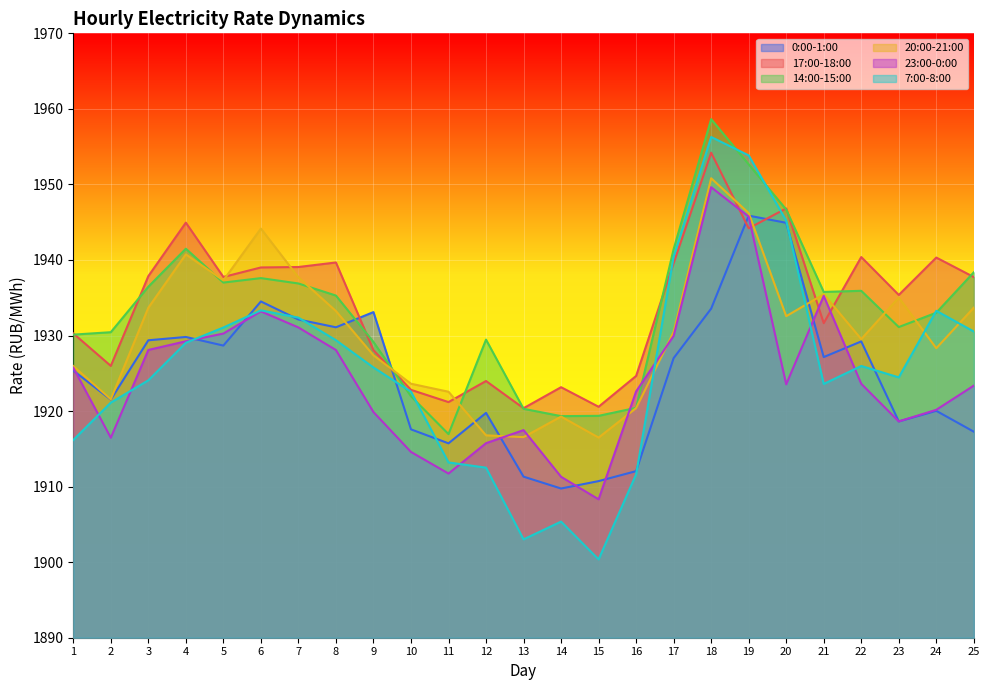

Reading left to right, extract all data points from this chart.

0:00-1:00: 1=1925.4	2=1921.5	3=1929.4	4=1929.8	5=1928.7	6=1934.5	7=1932.1	8=1931.1	9=1933.1	10=1917.6	11=1915.7	12=1919.8	13=1911.3	14=1909.8	15=1910.7	16=1912.0	17=1927.0	18=1933.6	19=1945.9	20=1944.9	21=1927.2	22=1929.2	23=1918.6	24=1920.0	25=1917.3
17:00-18:00: 1=1930.3	2=1926.0	3=1937.9	4=1944.9	5=1937.8	6=1939.0	7=1939.1	8=1939.7	9=1928.1	10=1922.8	11=1921.2	12=1924.0	13=1920.4	14=1923.2	15=1920.6	16=1924.7	17=1939.6	18=1954.2	19=1944.2	20=1946.8	21=1931.6	22=1940.4	23=1935.4	24=1940.3	25=1937.7
14:00-15:00: 1=1930.1	2=1930.4	3=1936.5	4=1941.5	5=1937.0	6=1937.6	7=1936.9	8=1935.3	9=1929.2	10=1922.0	11=1917.0	12=1929.5	13=1920.3	14=1919.3	15=1919.4	16=1920.4	17=1941.4	18=1958.6	19=1952.7	20=1946.7	21=1935.8	22=1935.9	23=1931.1	24=1933.0	25=1938.4
20:00-21:00: 1=1926.0	2=1921.6	3=1933.7	4=1940.7	5=1937.3	6=1944.2	7=1937.7	8=1933.2	9=1927.4	10=1923.6	11=1922.6	12=1916.8	13=1916.5	14=1919.3	15=1916.5	16=1920.4	17=1930.5	18=1950.8	19=1946.2	20=1932.6	21=1935.5	22=1929.5	23=1935.0	24=1928.3	25=1933.7
23:00-0:00: 1=1925.7	2=1916.5	3=1928.1	4=1929.2	5=1930.3	6=1933.2	7=1931.1	8=1928.1	9=1919.9	10=1914.6	11=1911.7	12=1915.8	13=1917.5	14=1911.3	15=1908.3	16=1922.6	17=1930.0	18=1949.6	19=1945.7	20=1923.5	21=1935.2	22=1923.6	23=1918.6	24=1920.2	25=1923.4
7:00-8:00: 1=1916.2	2=1921.1	3=1924.1	4=1929.0	5=1931.1	6=1933.3	7=1932.4	8=1929.4	9=1925.8	10=1922.6	11=1913.2	12=1912.5	13=1903.0	14=1905.4	15=1900.4	16=1911.6	17=1940.5	18=1956.3	19=1953.8	20=1945.2	21=1923.6	22=1926.0	23=1924.5	24=1933.3	25=1930.5